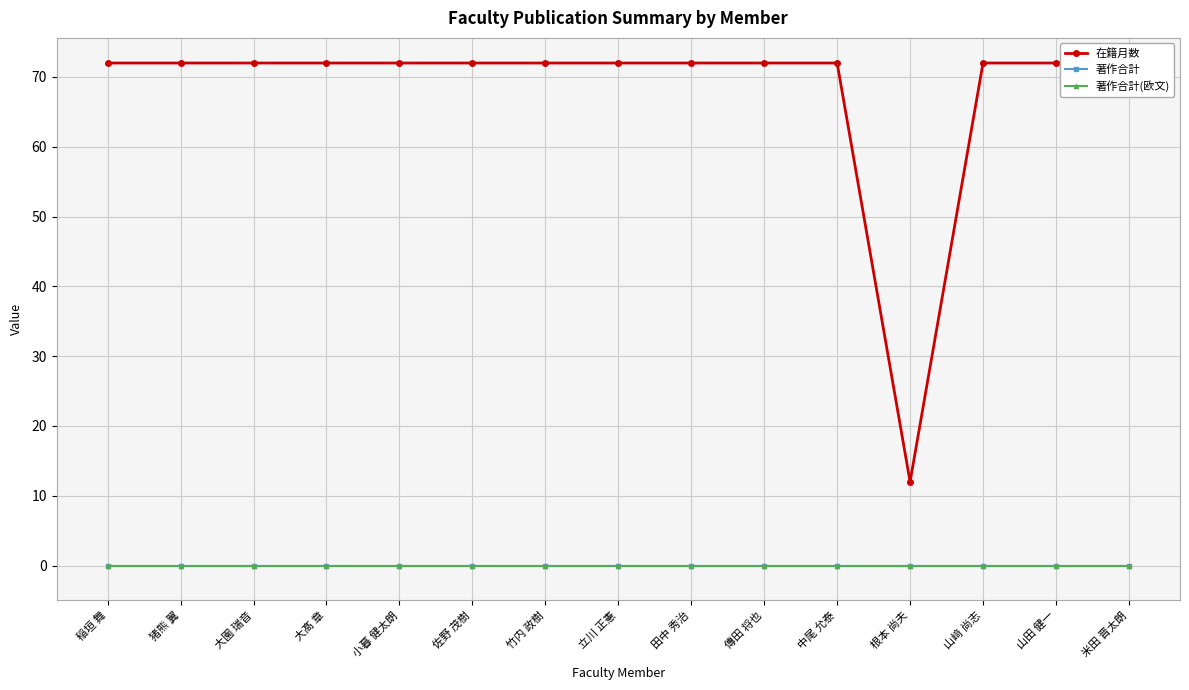

What is the label of the 15th point from the left?

米田 晋太朗